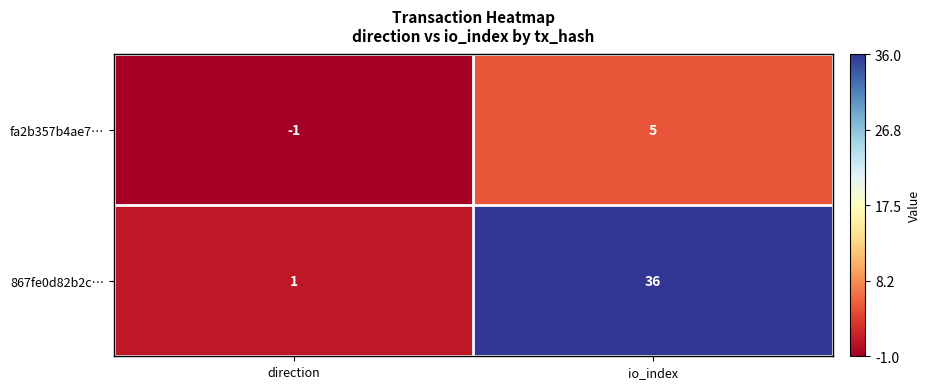

What is the difference between the maximum and minimum values in the 867fe0d82b2c… series?

35